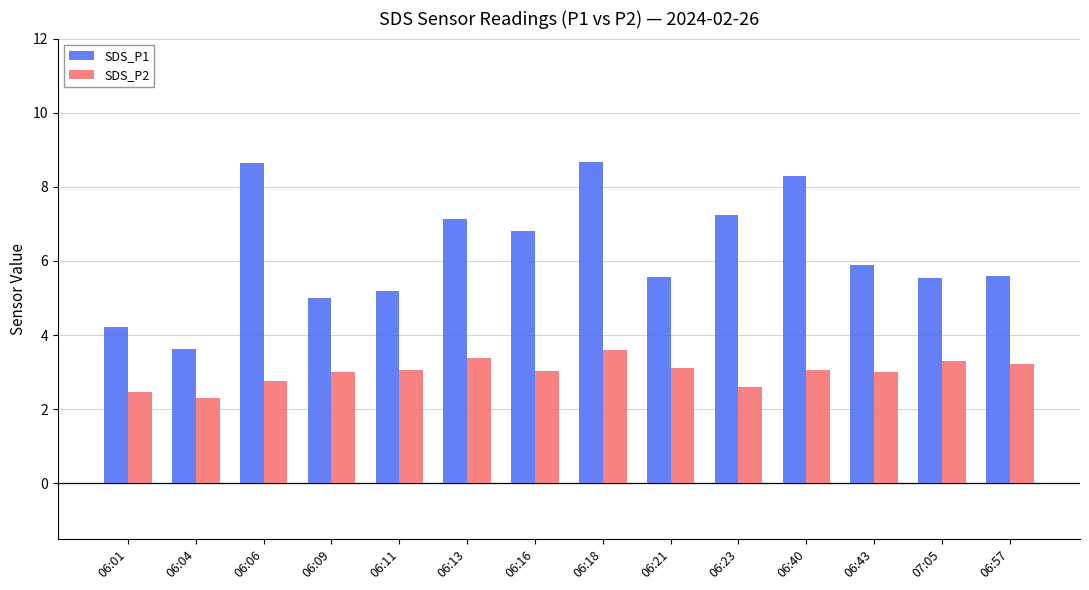

What is the approximate value of SDS_P1 at 07:05?

5.5